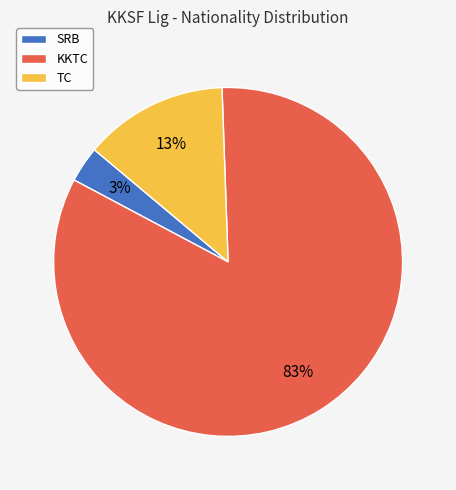

The KKTC slice represents 97% of the pie. True or false?

False